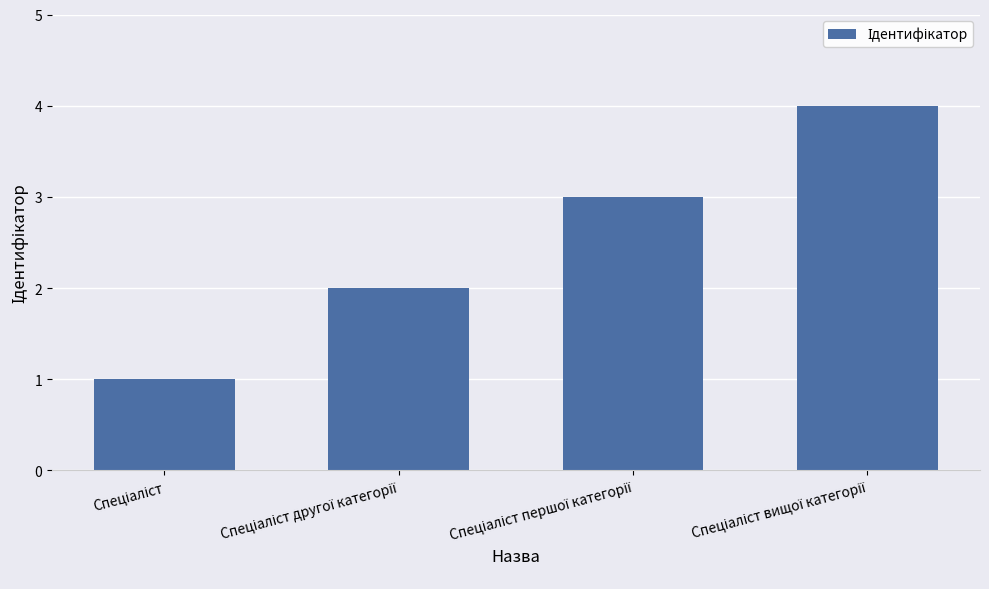

What is the difference between the maximum and minimum values?

3